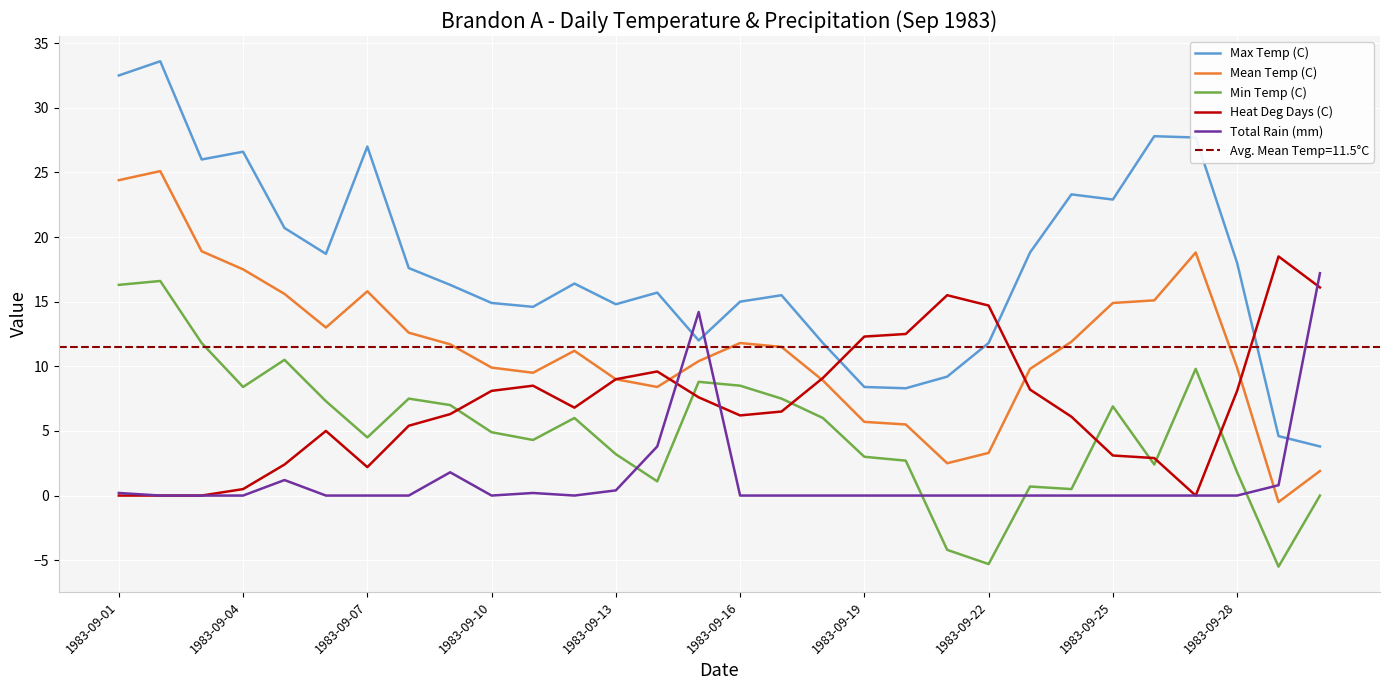

What is the average value of the Total Rain (mm) series?

1.3